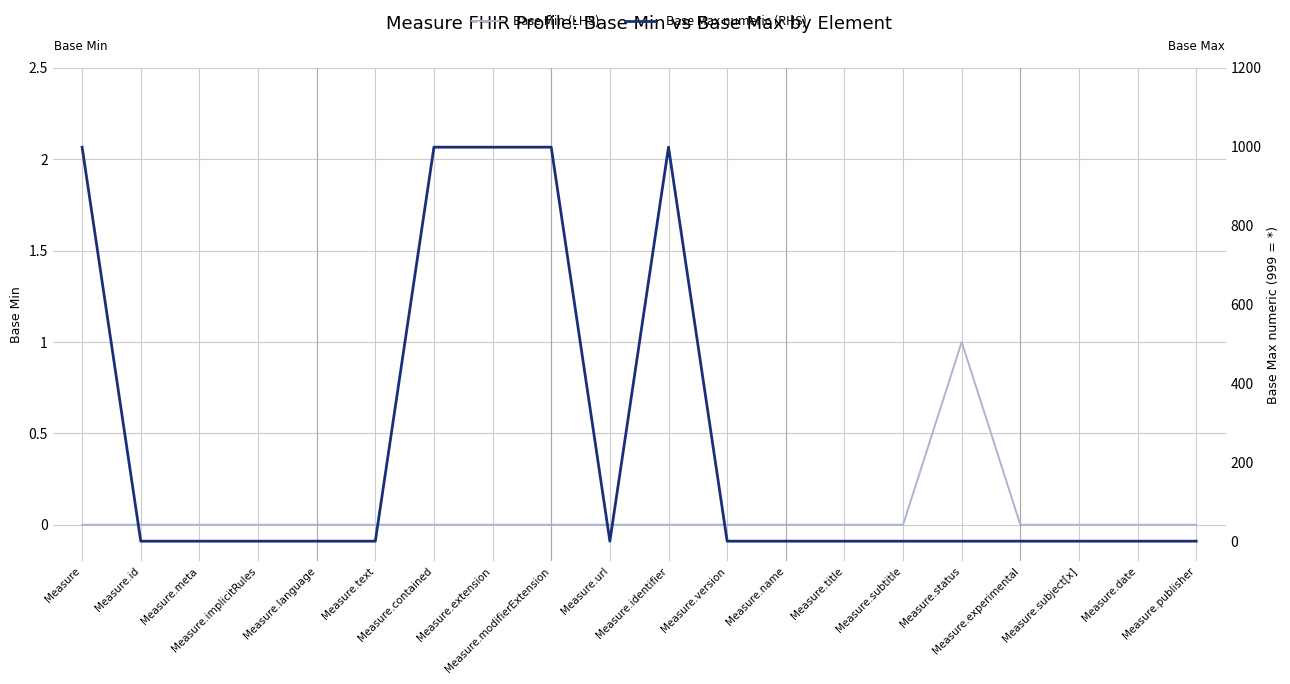

Which series changed the most between Measure.url and Measure.subtitle?

Base Min (LHS)